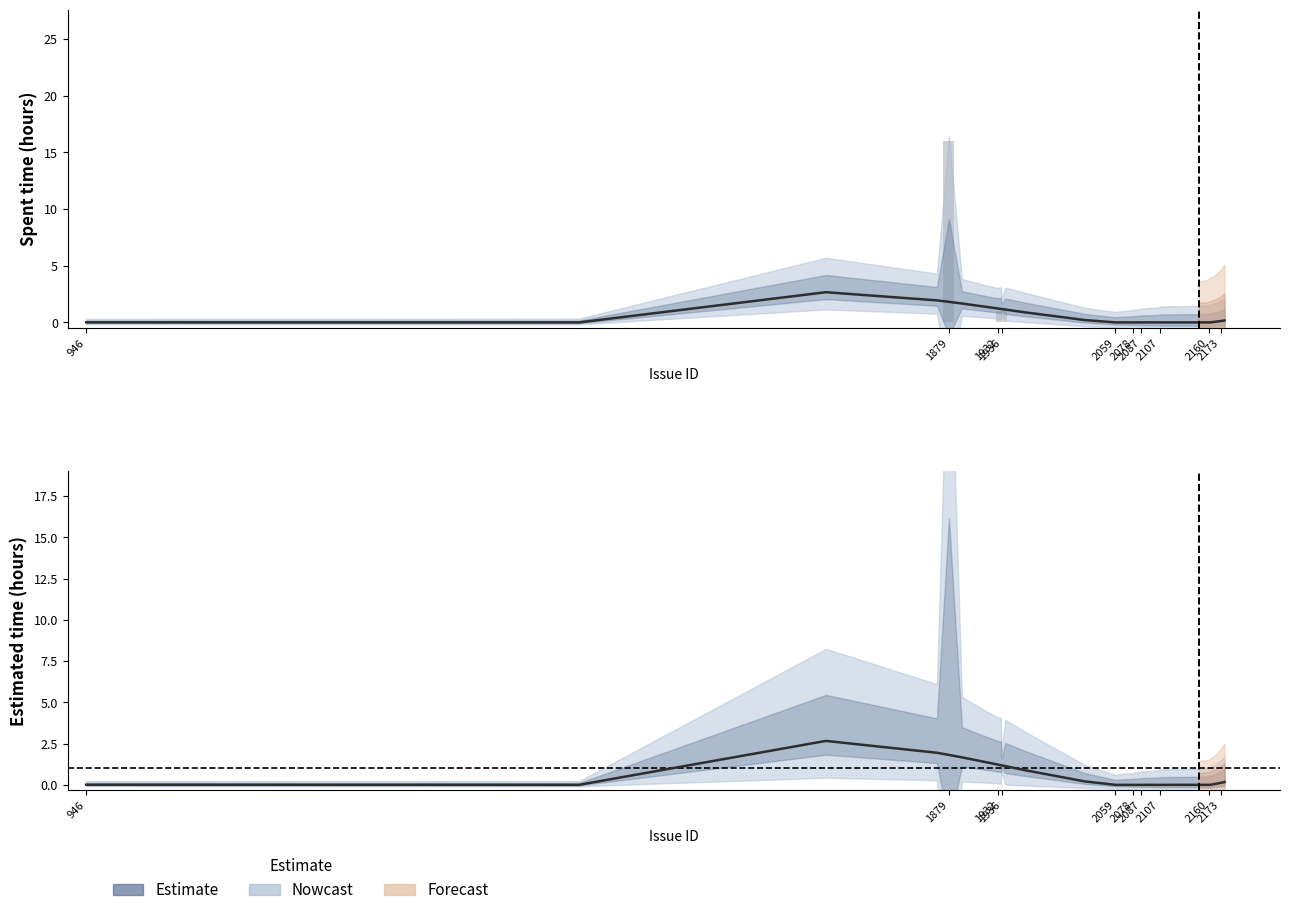

Reading right to left, extract all data points from this chart.

0.2	0.1	0.1	0.1	0.1	0.1	0.0	0.0	0.0	0.0	0.0	0.0	0.0	0.0	0.0	0.0	0.0	0.0	0.0	0.0	0.0	0.0	0.0	0.0	0.2	0.9	1.1	1.2	1.2	1.2	1.2	1.2	1.2	1.3	1.7	1.8	1.9	2.7	0.0	0.0